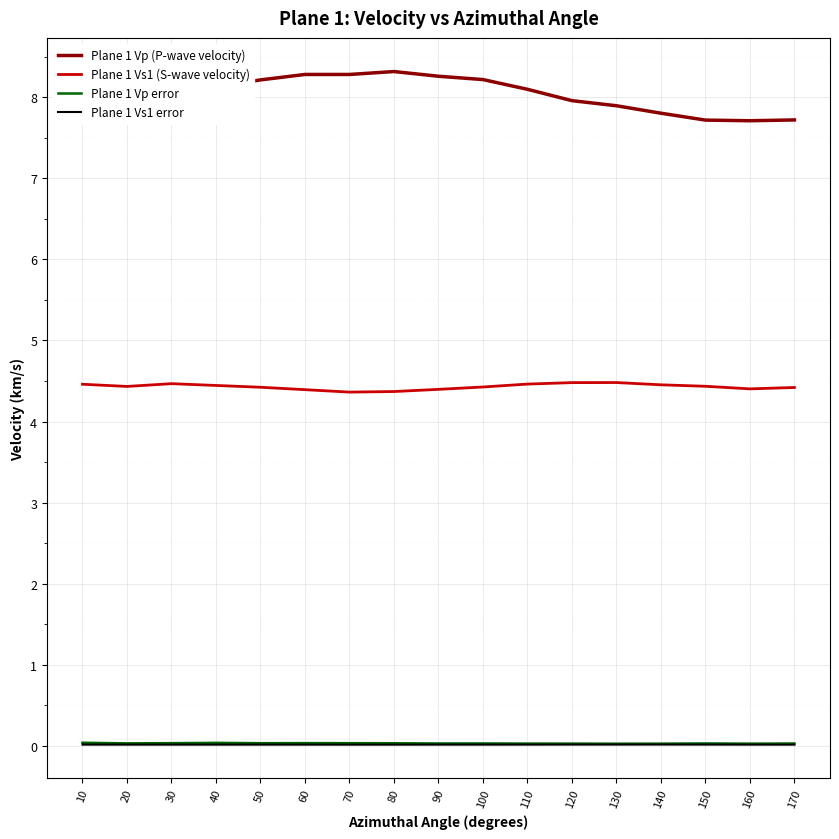

The Plane 1 Vp (P-wave velocity) series shows 13.6 at 20. True or false?

False